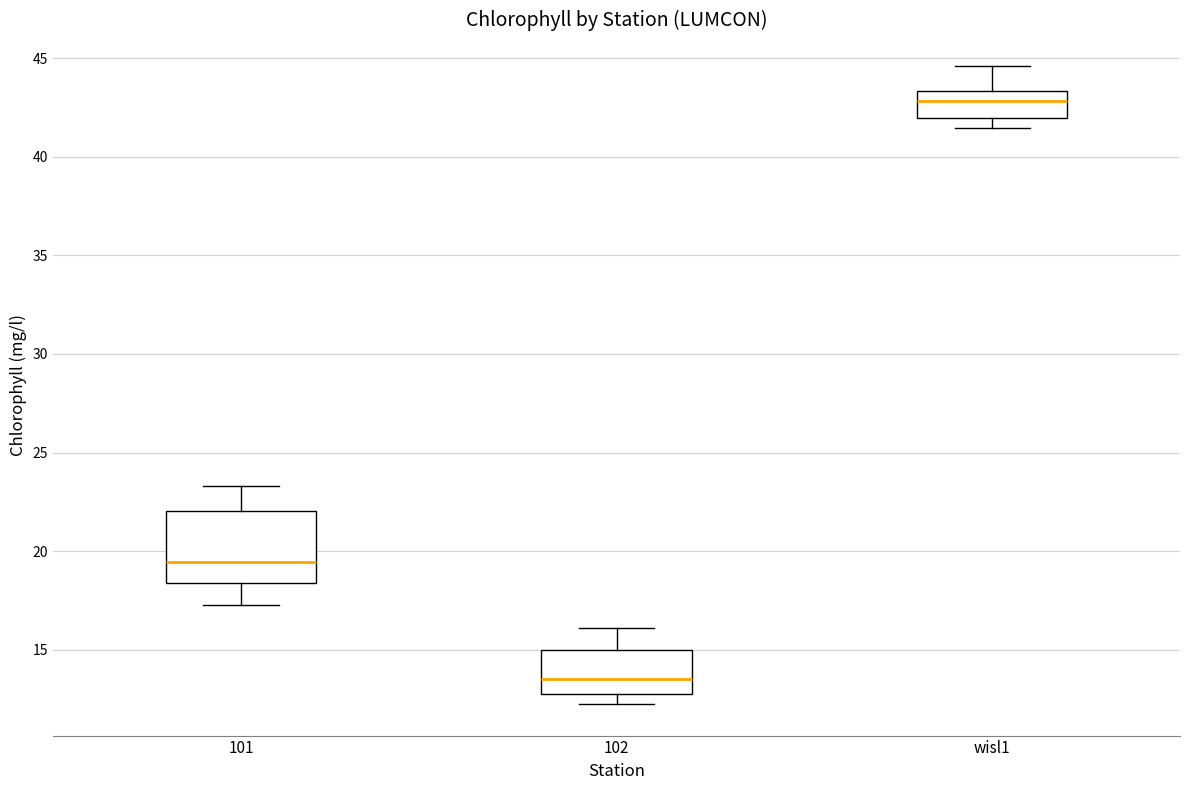

Which box has the highest median line?

wisl1